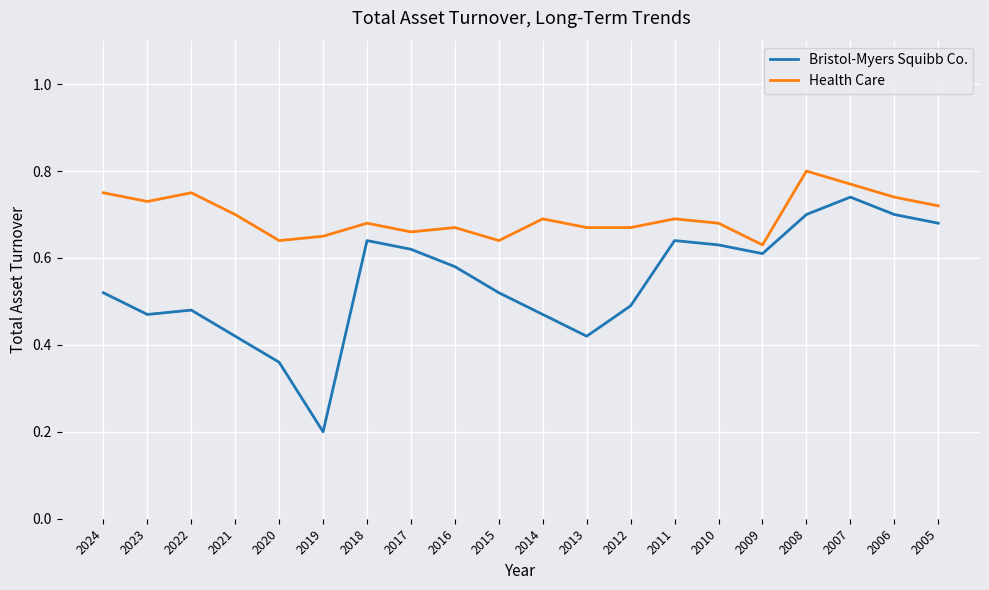

How many interior local peaks does the Health Care series have?

6